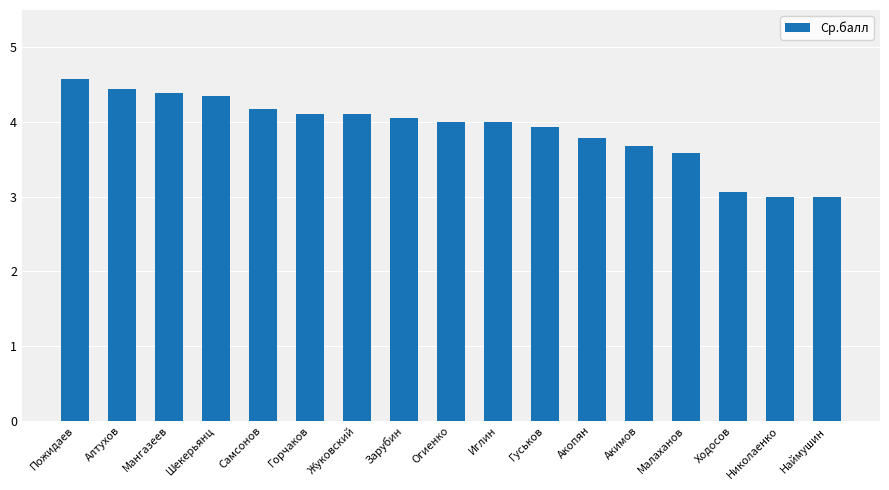

What is the sum of all values?

66.3